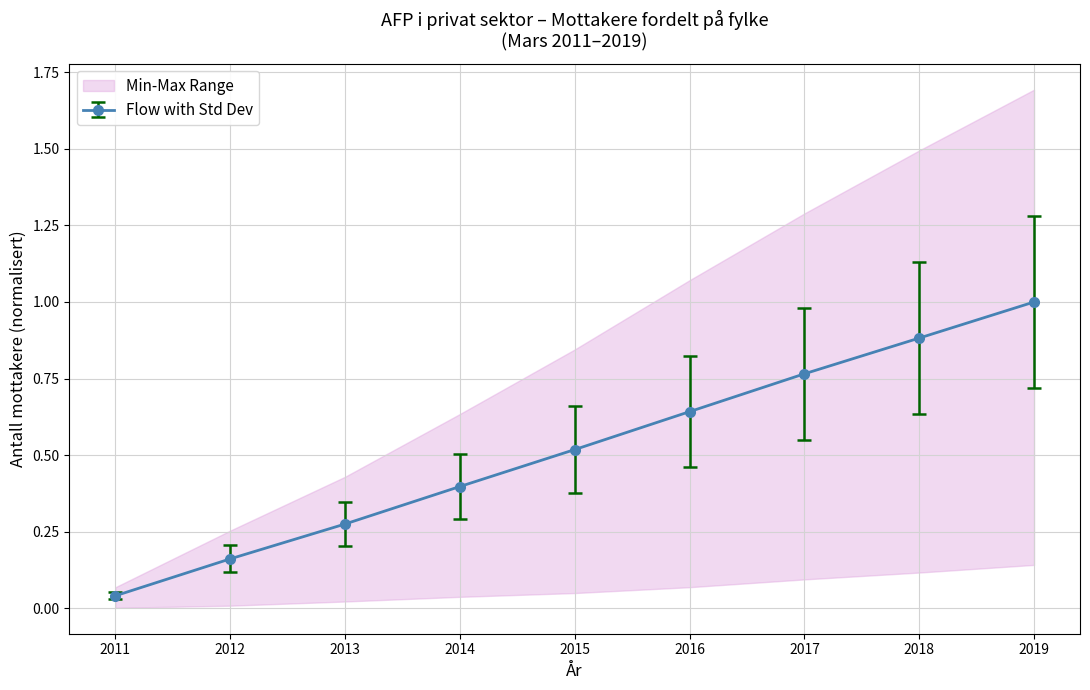

Where is Møre og Romsdal nearest to the value 0?

2011